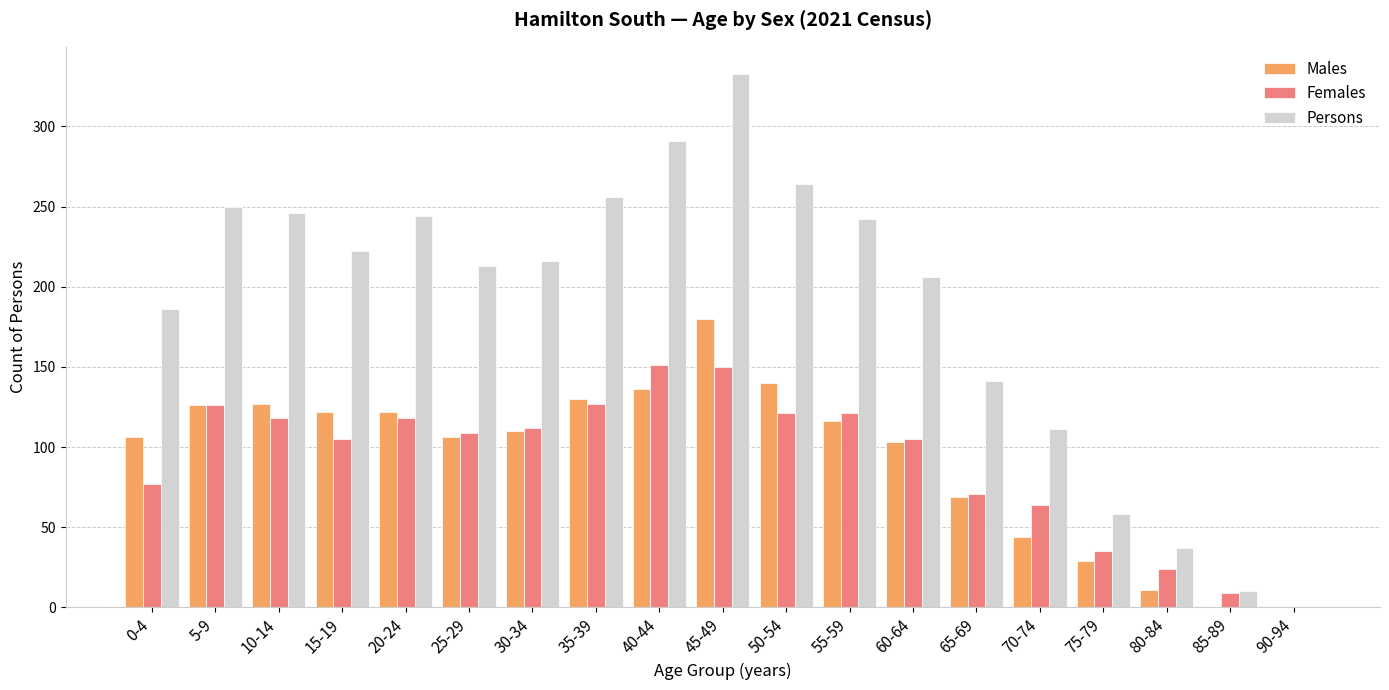

What is the total value across all series at 50-54?

525